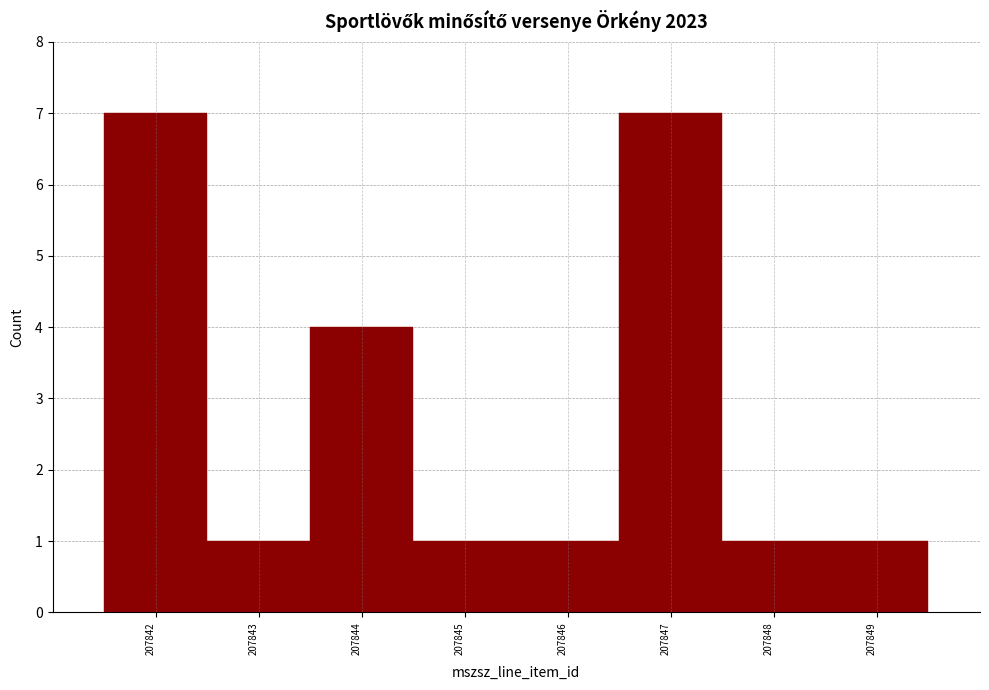

Reading left to right, transcribe this chart: for each bar, give the range it covers on the x-axis and its height. The values are not printed on the chart, so give them approximately, as read against the axis.

207841.5 to 207842.5: 7
207842.5 to 207843.5: 1
207843.5 to 207844.5: 4
207844.5 to 207845.5: 1
207845.5 to 207846.5: 1
207846.5 to 207847.5: 7
207847.5 to 207848.5: 1
207848.5 to 207849.5: 1